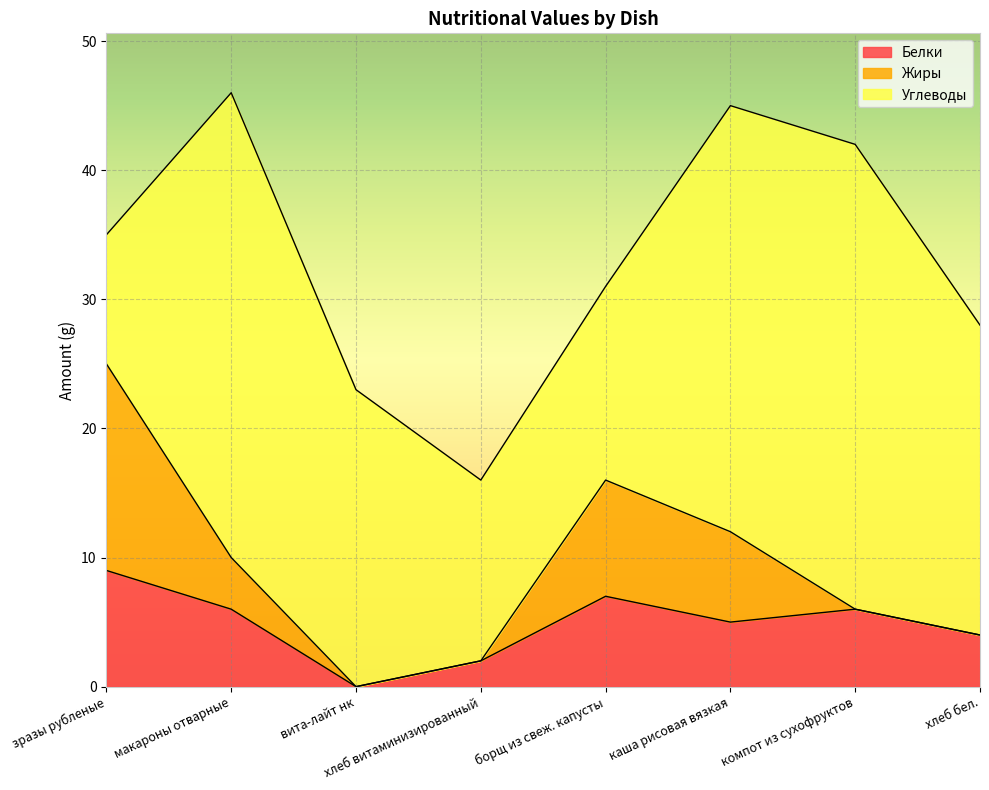

True or false: Углеводы has a value of 19 at компот из сухофруктов.

False